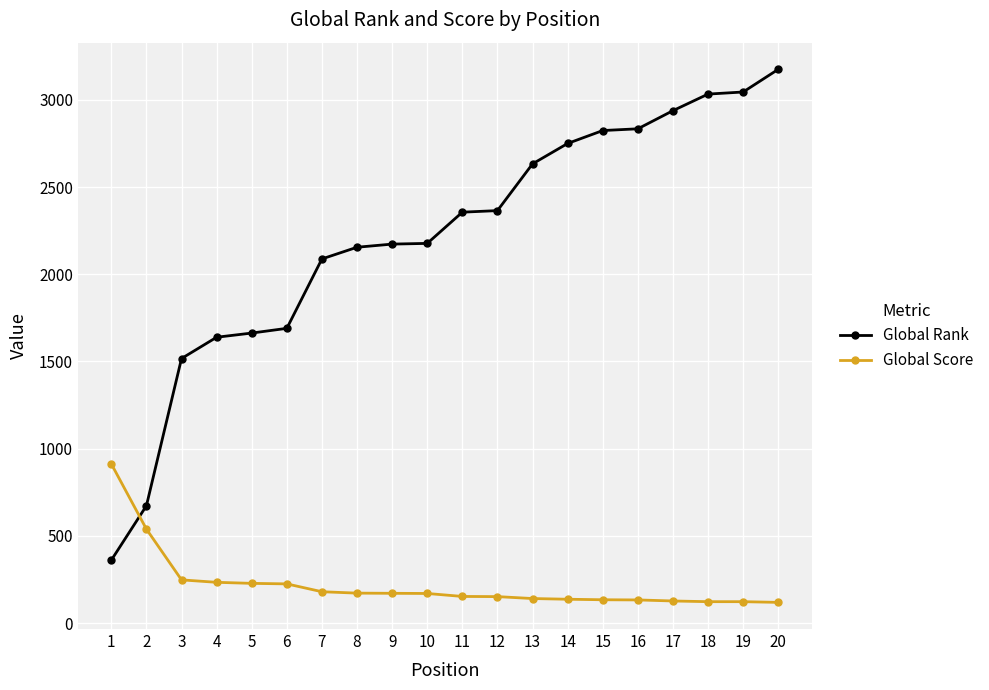

What is the sum of all Global Rank values?

44089